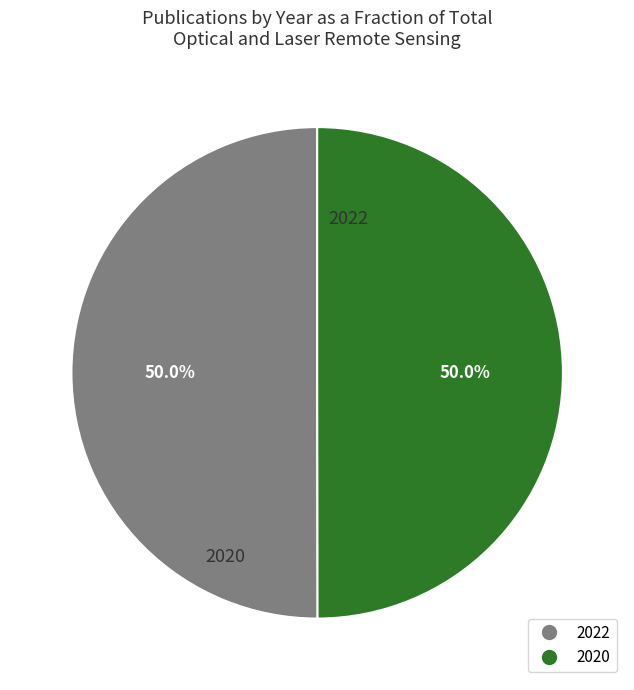

To the nearest percent, what percentage of the pie is 2022?

50%